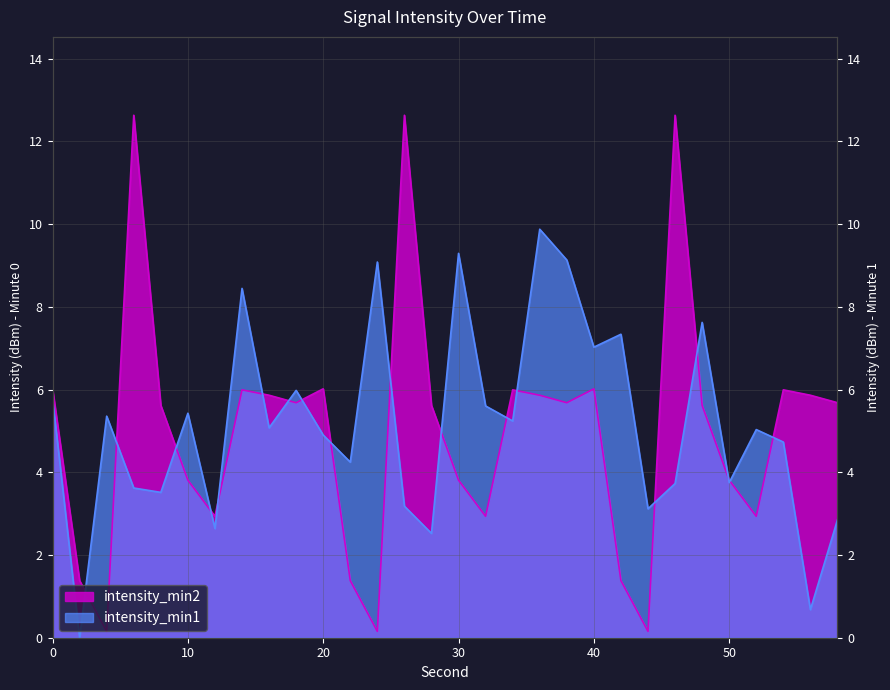

Reading right to left, what are all the values shown in this chart?

intensity_min1: 2.9	0.7	4.7	5.0	3.8	7.6	3.7	3.1	7.3	7.0	9.1	9.9	5.2	5.6	9.3	2.5	3.2	9.1	4.2	4.9	6.0	5.1	8.4	2.6	5.4	3.5	3.6	5.4	0.0	5.8
intensity_min2: 5.7	5.9	6.0	2.9	3.8	5.6	12.6	0.2	1.4	6.0	5.7	5.9	6.0	2.9	3.8	5.6	12.6	0.2	1.4	6.0	5.7	5.9	6.0	2.9	3.8	5.6	12.6	0.2	1.4	6.0